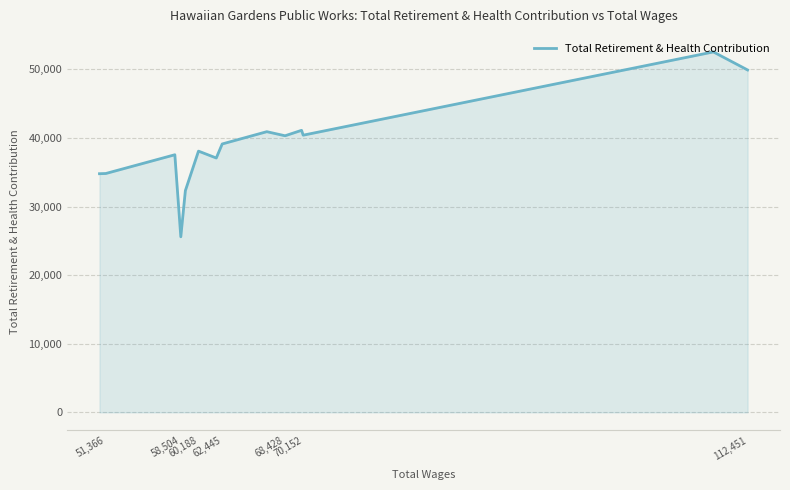

What is the difference between the values at 60,188 and 51,366?

3263